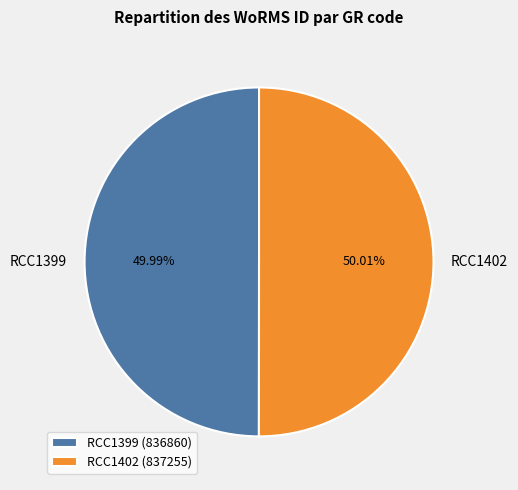

Approximately how many times larger is the value at RCC1399 compared to RCC1402?

1.0